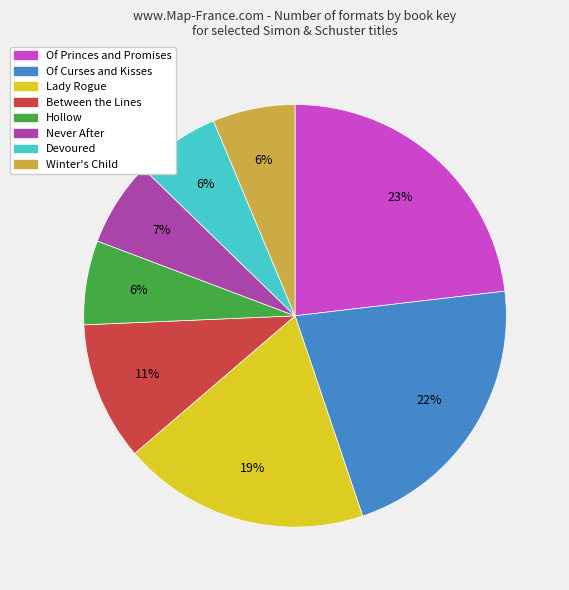

Do Never After and Devoured together represent more than half of the pie?

No